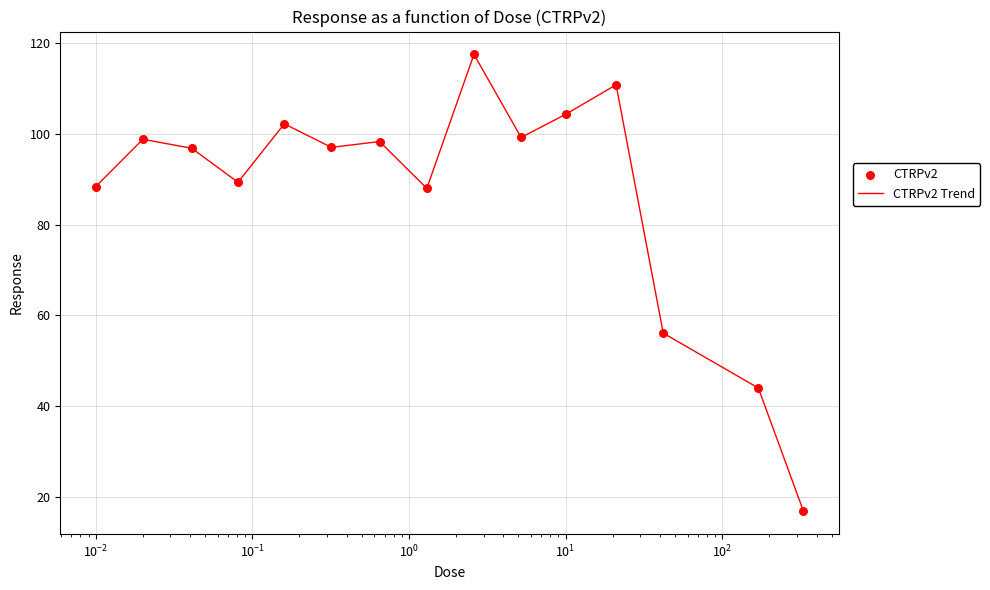

What is the difference between the maximum and minimum values?

100.6